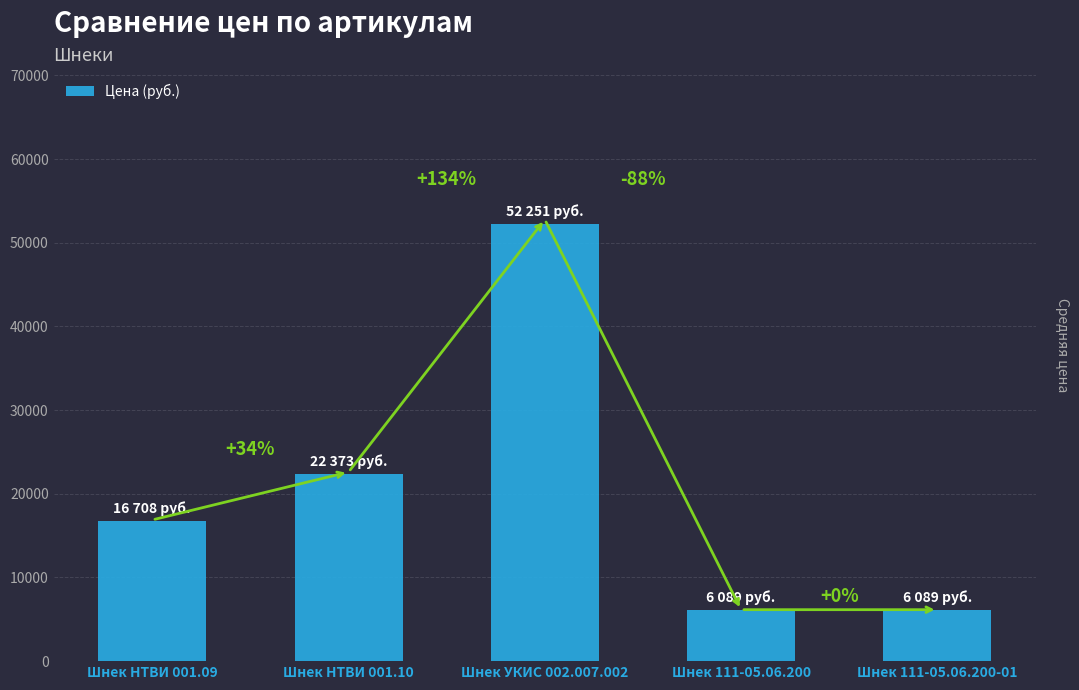

Does the chart contain any negative values?

No